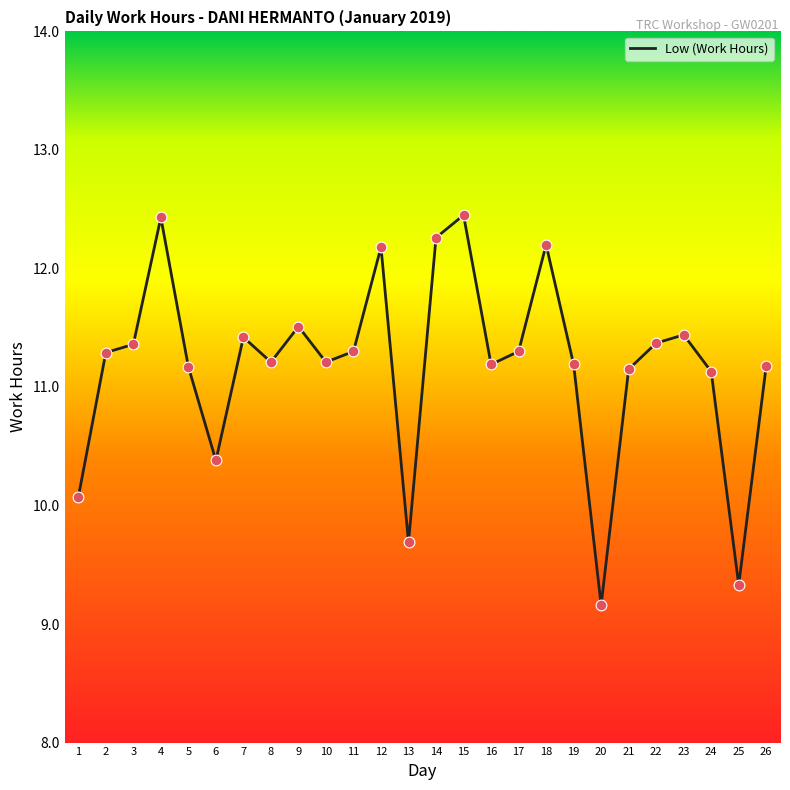

What is the ratio of the value at 25 to the value at 26?

0.8